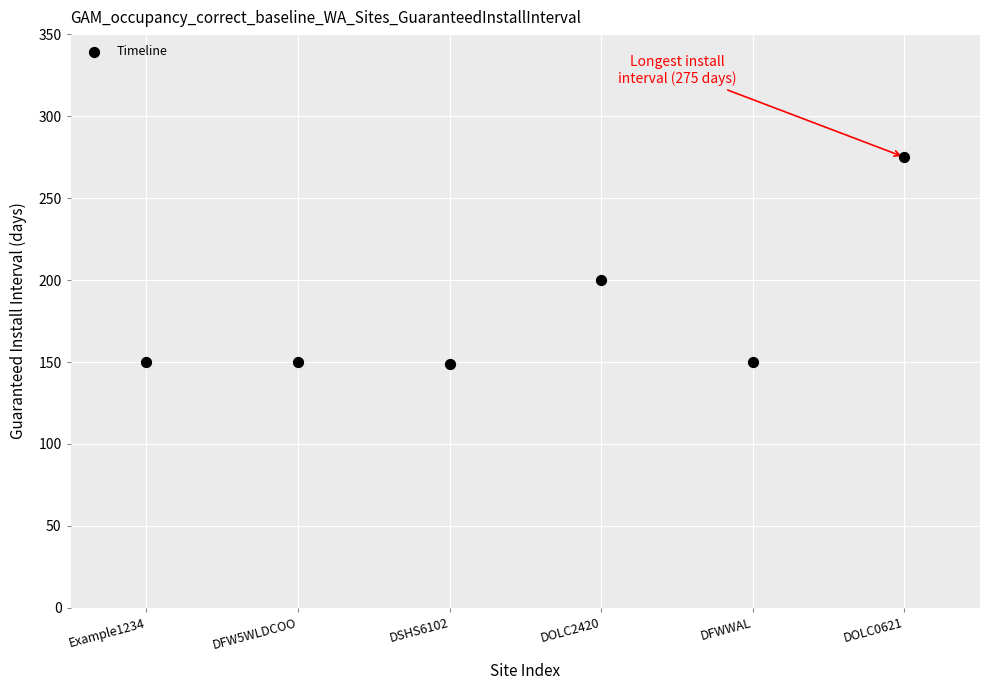

What Y value in the scatter plot is closest to 212?

200